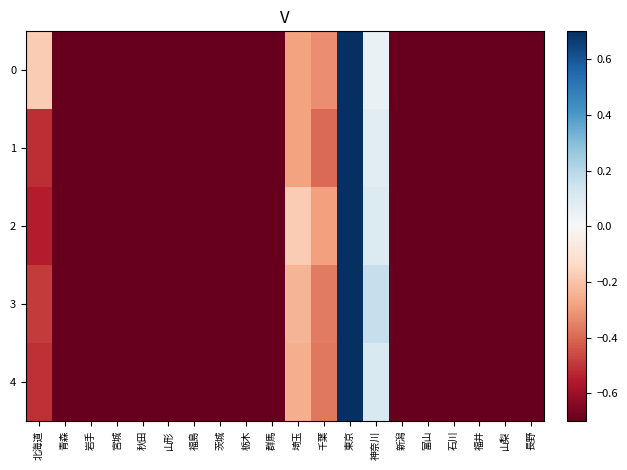

List the series in order of their peak value, lowest first.

0, 1, 2, 3, 4